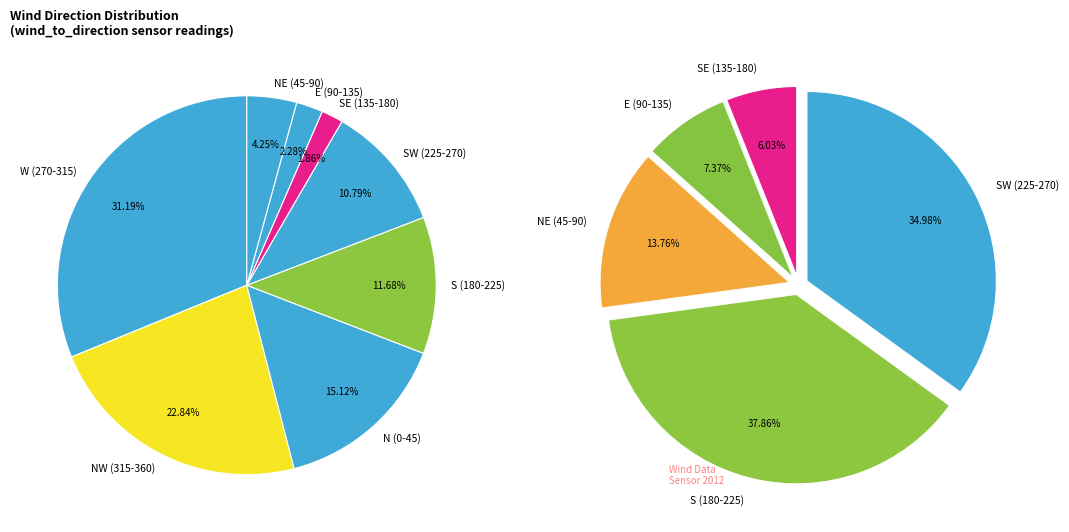

Do 290 and 305 together represent more than half of the pie?

No